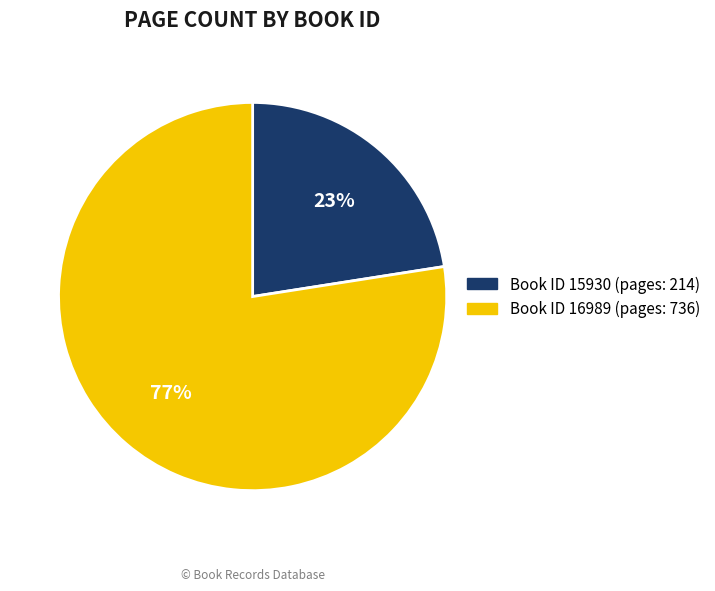

To the nearest percent, what is the average slice percentage?

50%